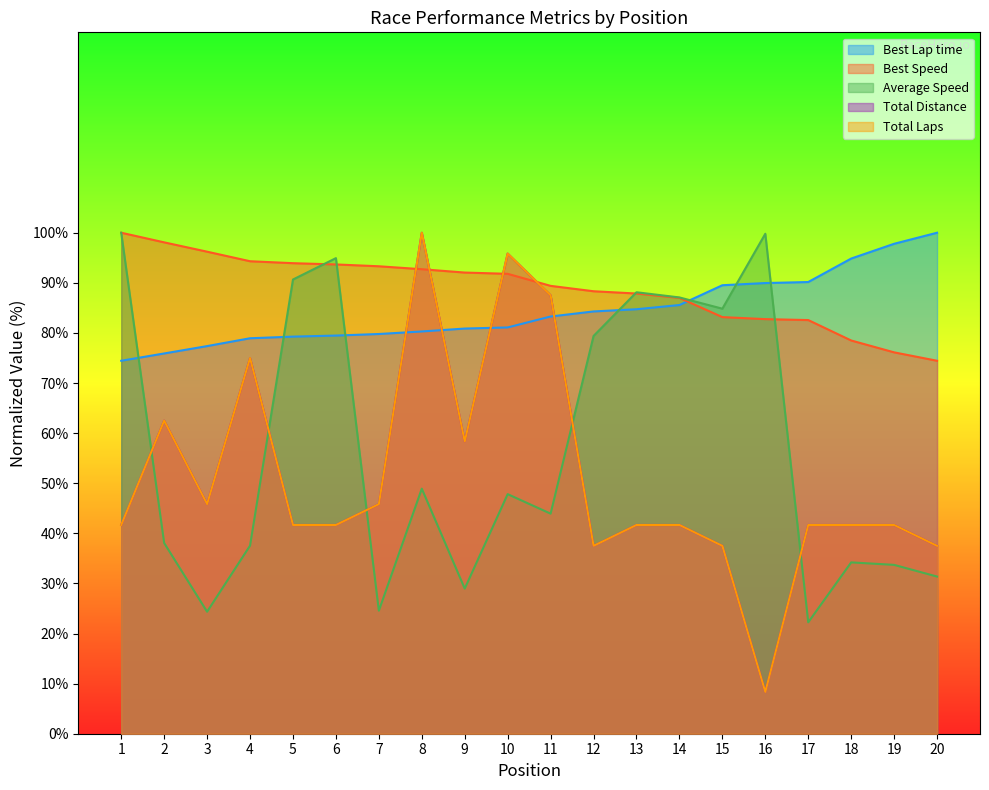

What is the difference between the Total Laps values at 4 and 12?

37.5